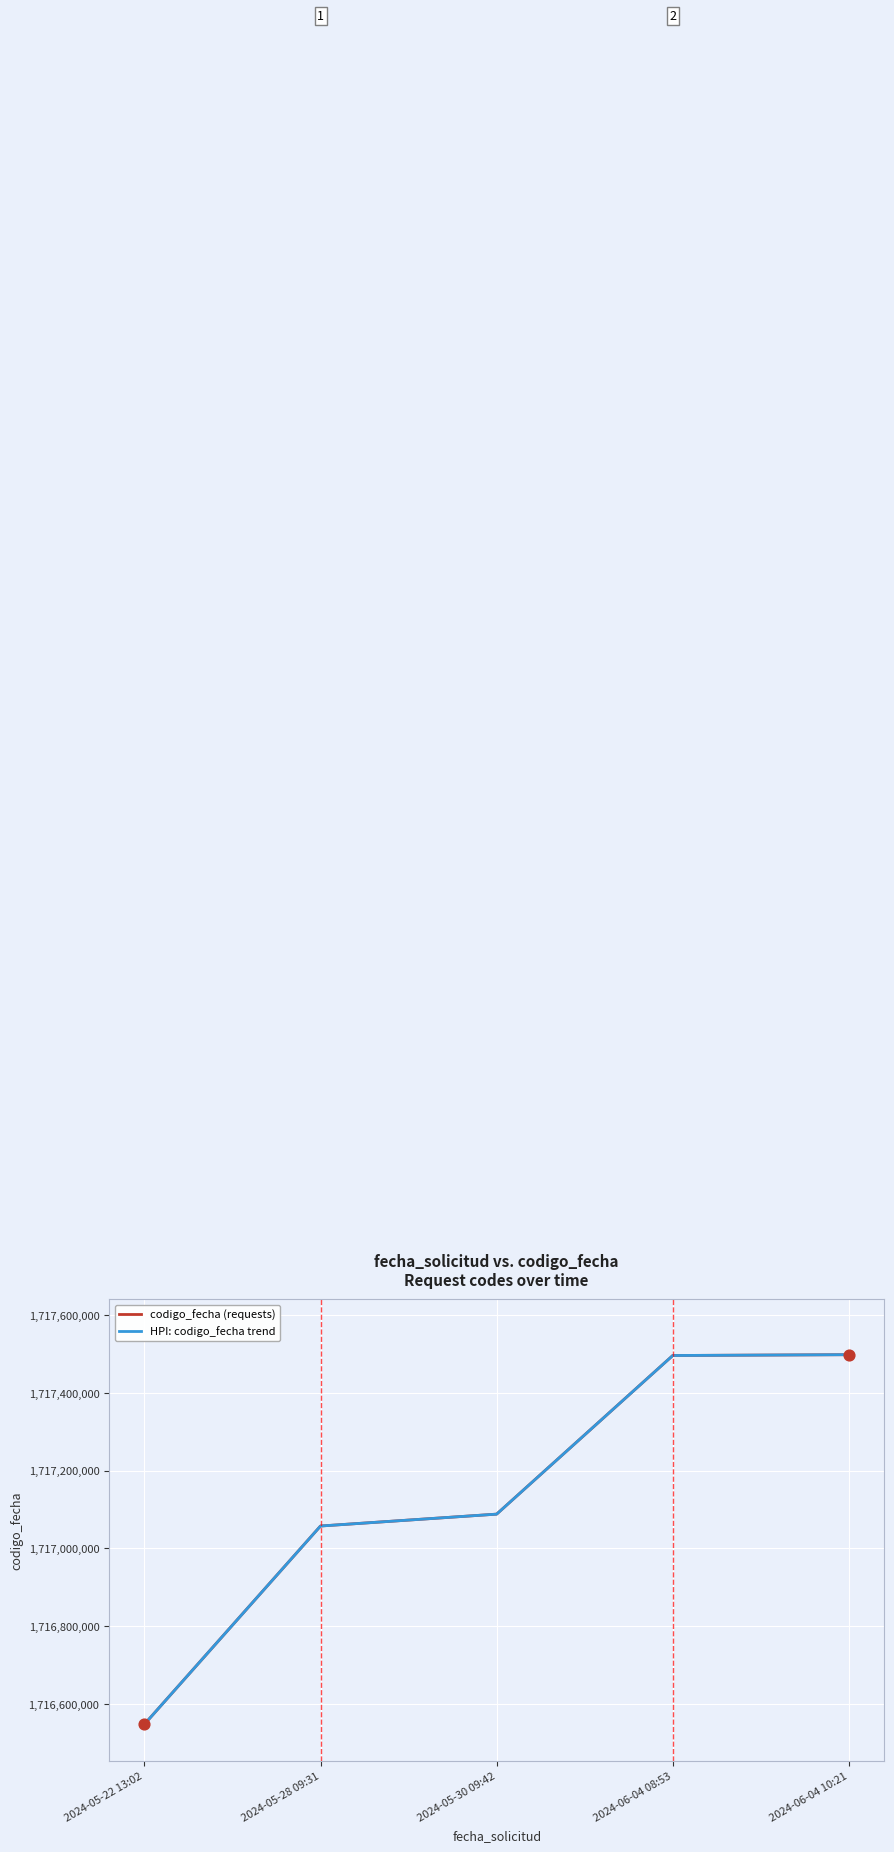

At which category is the sum across all series the highest?

2024-06-04 10:21